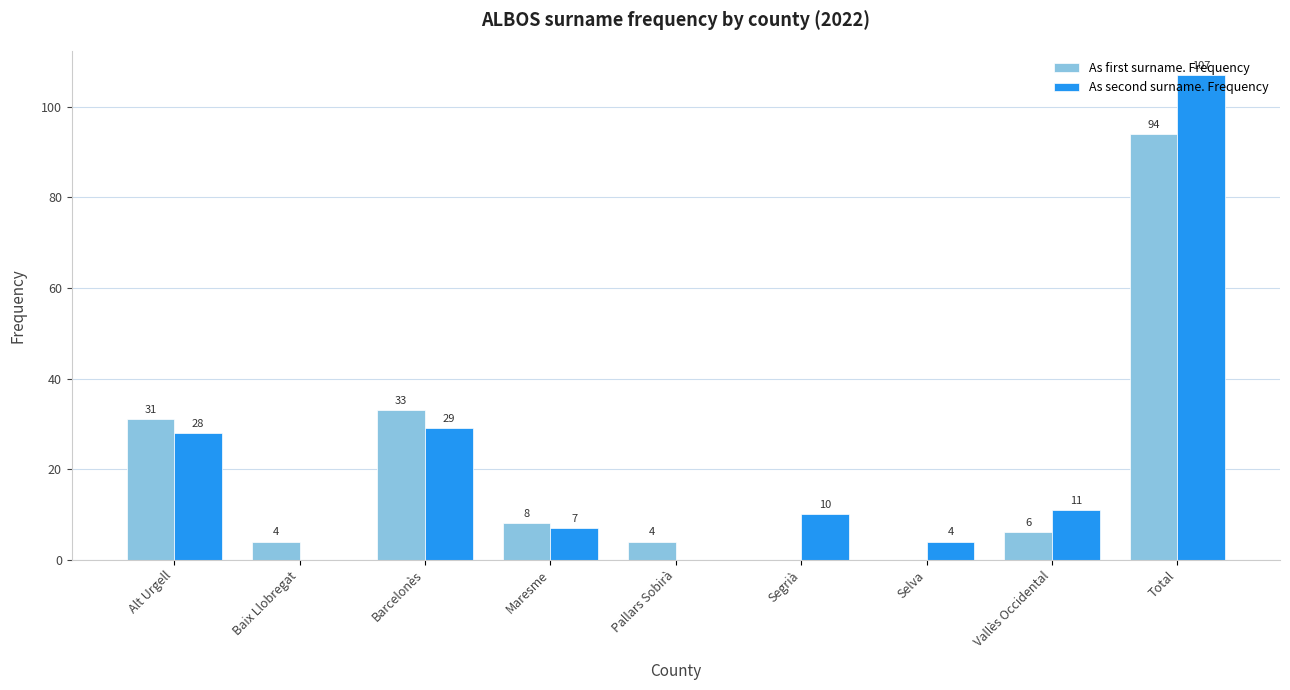

Reading left to right, transcribe all the data shown in this chart.

As first surname. Frequency: 31	4	33	8	4	0	0	6	94
As second surname. Frequency: 28	0	29	7	0	10	4	11	107